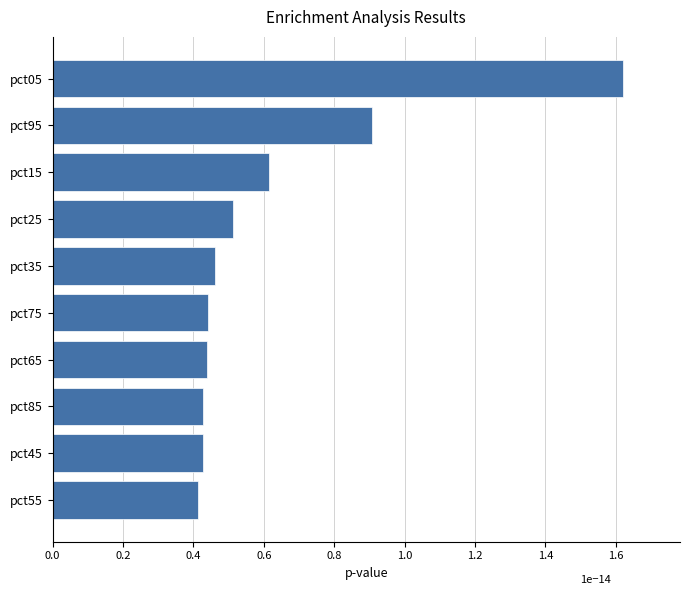

How many bars are there in total?

10